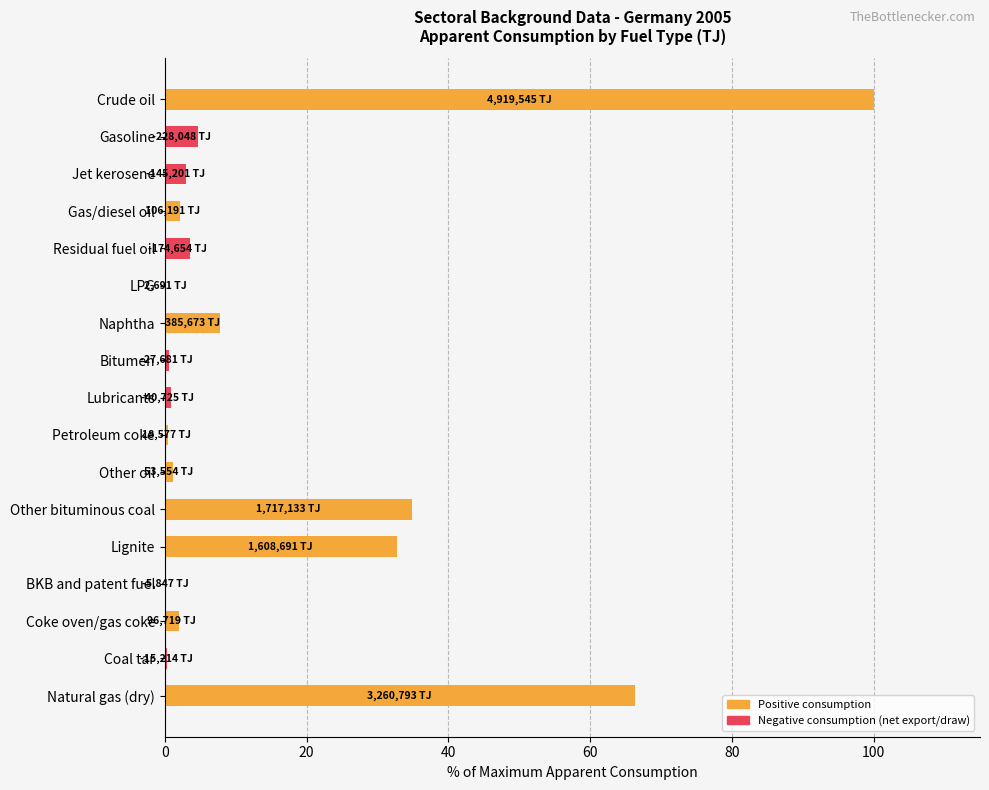

Which has a higher value, Bitumen or Crude oil?

Crude oil